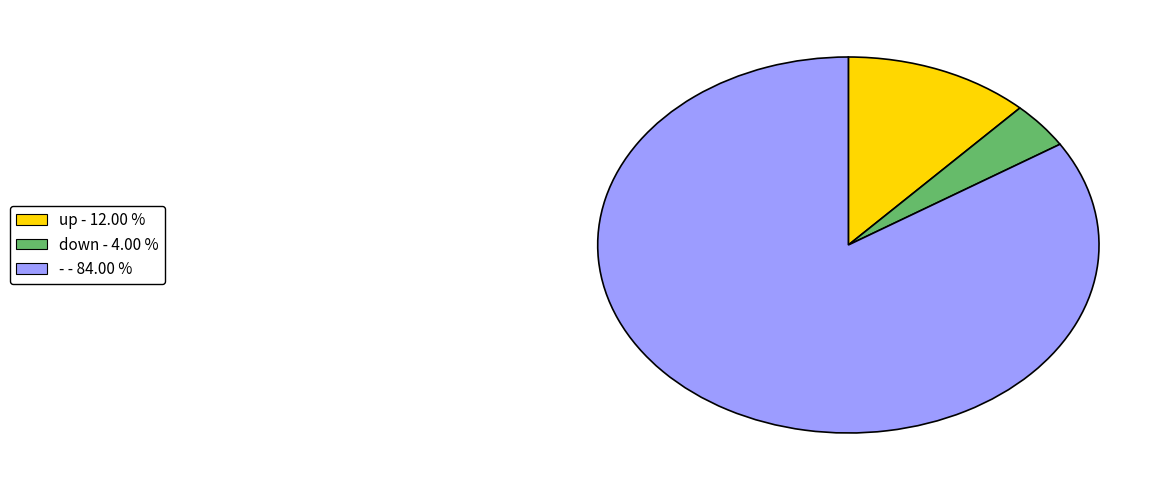

Does - - 84.00 % represent more than half of the total?

Yes